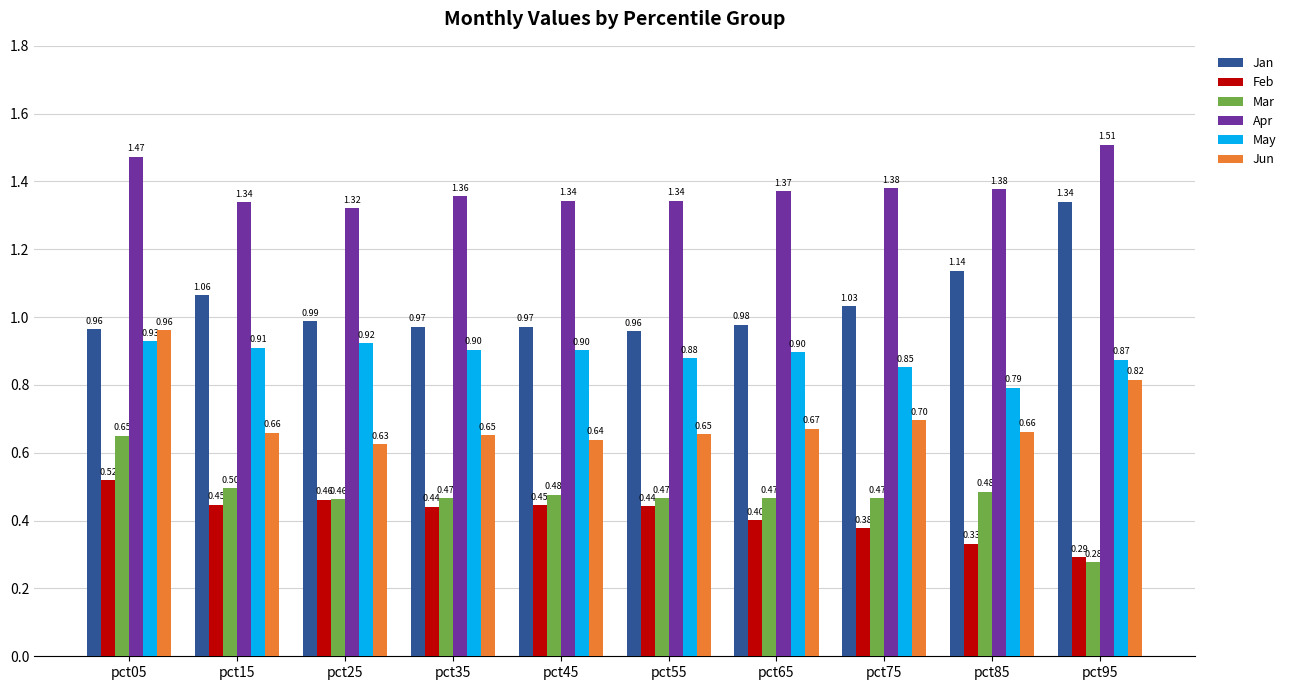

Which series changed the most between pct75 and pct85?

Jan